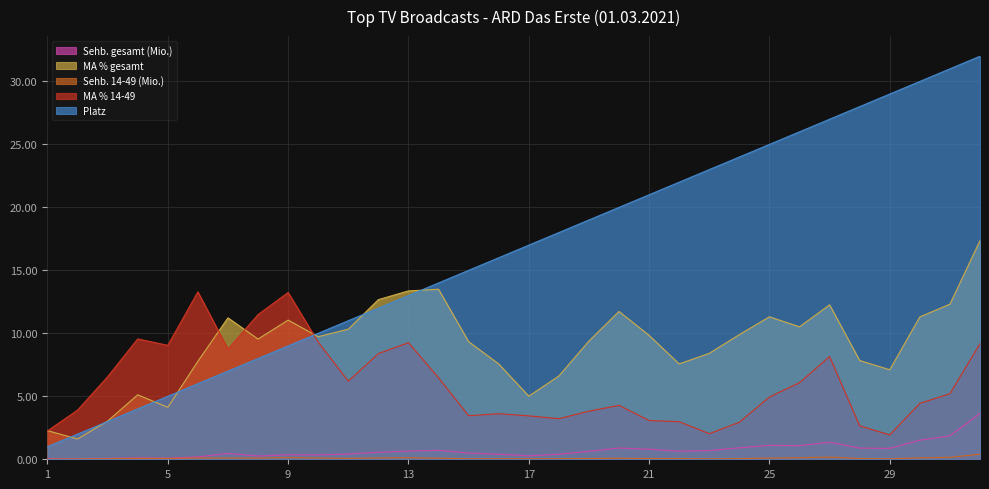

Reading left to right, list all the values displayed in this chart.

Sehb. gesamt (Mio.): 0.1	0.0	0.1	0.1	0.1	0.2	0.5	0.3	0.4	0.3	0.4	0.6	0.7	0.7	0.5	0.4	0.3	0.4	0.6	0.9	0.8	0.6	0.7	0.9	1.1	1.1	1.4	0.9	0.9	1.5	1.9	3.6
MA % gesamt: 2.3	1.6	3.0	5.1	4.1	7.8	11.2	9.5	11.1	9.7	10.3	12.7	13.4	13.5	9.3	7.6	5.0	6.6	9.4	11.7	9.8	7.6	8.4	9.9	11.3	10.5	12.3	7.8	7.1	11.3	12.3	17.4
Sehb. 14-49 (Mio.): 0.0	0.0	0.0	0.1	0.1	0.1	0.1	0.1	0.1	0.1	0.1	0.1	0.1	0.1	0.0	0.0	0.0	0.0	0.1	0.1	0.1	0.1	0.0	0.1	0.1	0.1	0.2	0.1	0.0	0.1	0.2	0.4
MA % 14-49: 2.3	3.9	6.6	9.6	9.0	13.3	8.7	11.5	13.2	9.3	6.2	8.4	9.3	6.5	3.5	3.6	3.4	3.2	3.8	4.3	3.1	3.0	2.0	2.9	4.9	6.1	8.2	2.7	1.9	4.4	5.2	9.2
Platz: 1.0	2.0	3.0	4.0	5.0	6.0	7.0	8.0	9.0	10.0	11.0	12.0	13.0	14.0	15.0	16.0	17.0	18.0	19.0	20.0	21.0	22.0	23.0	24.0	25.0	26.0	27.0	28.0	29.0	30.0	31.0	32.0